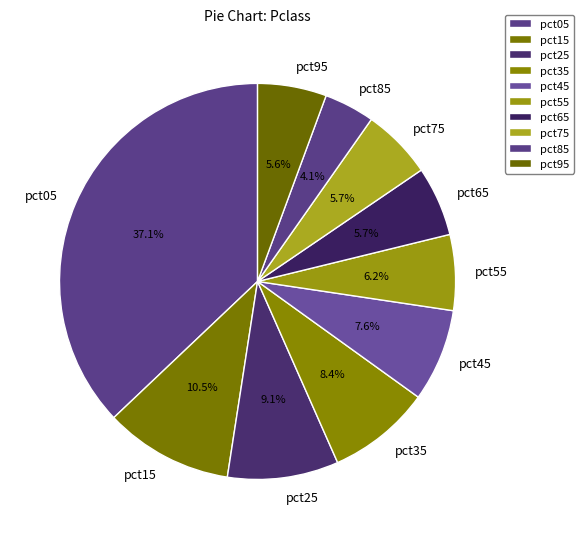

Which category has the smallest portion of the pie?

pct85